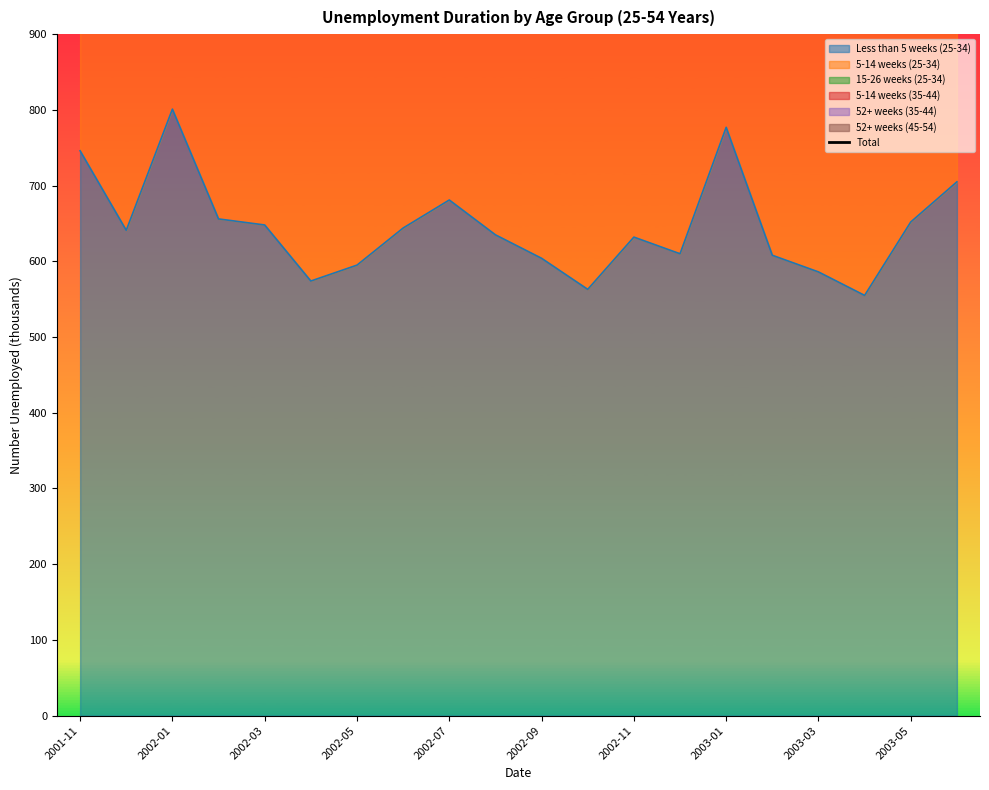

The value of Less than 5 weeks (25-34) at 2001-11 is 1295. True or false?

False